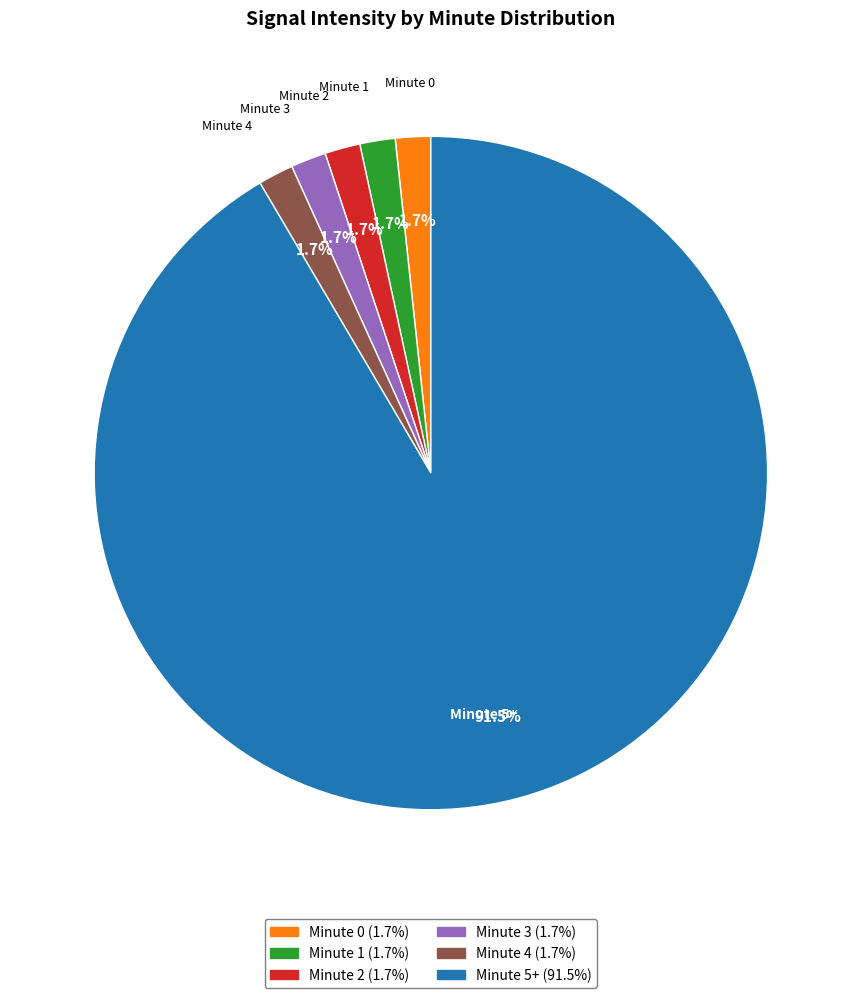

Is there a majority slice in this chart?

Yes